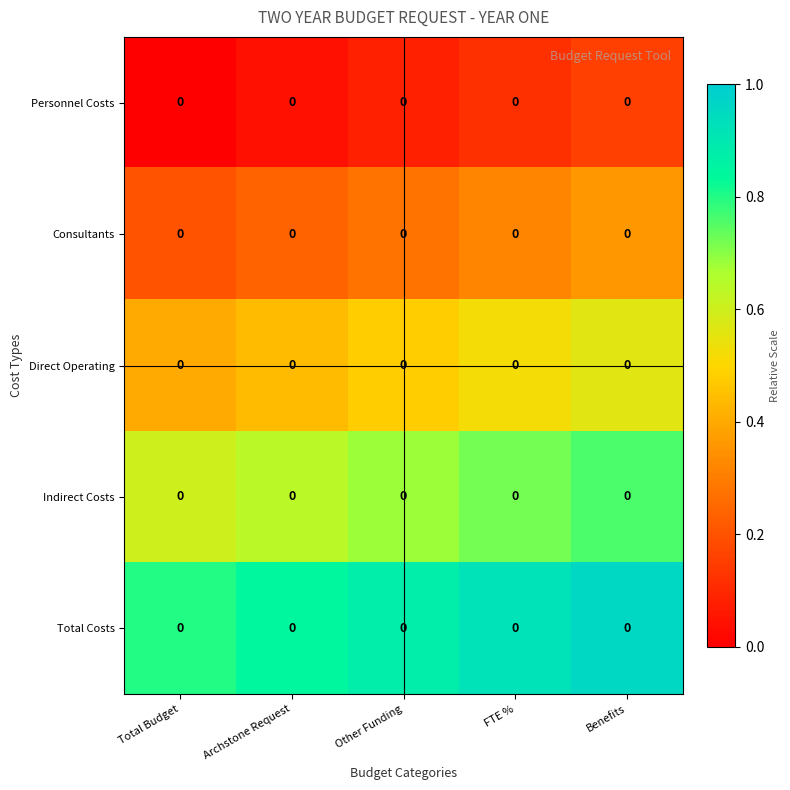

Which series has the largest total across all categories?

Total Costs